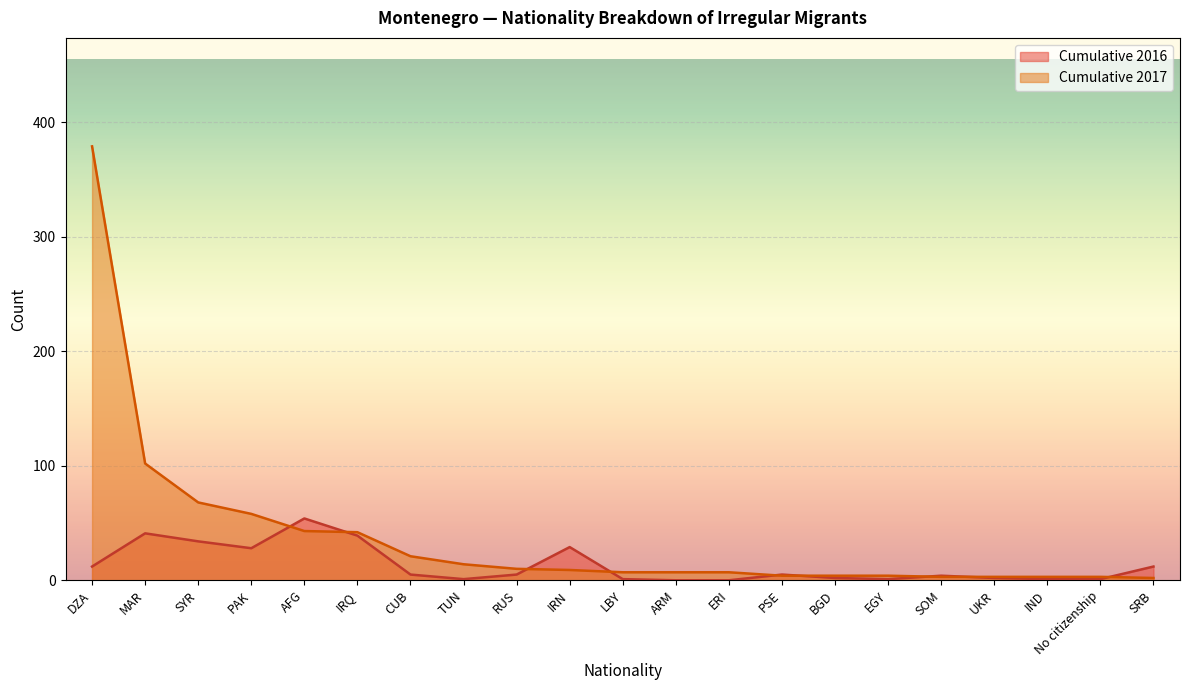

Is it true that Cumulative 2016 equals 4 at SOM?

True